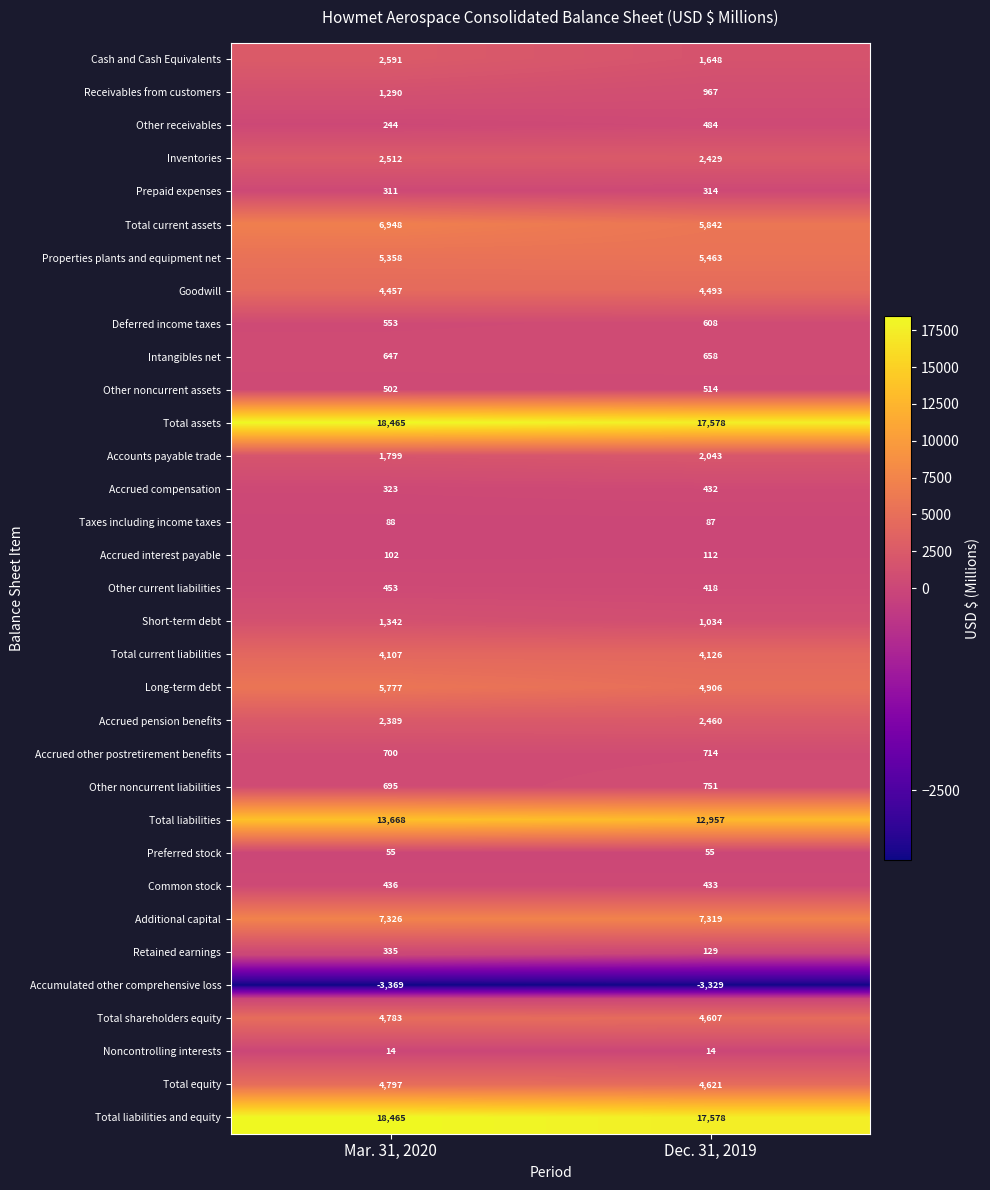

Between Mar. 31, 2020 and Dec. 31, 2019, which series saw the biggest shift?

Total current assets